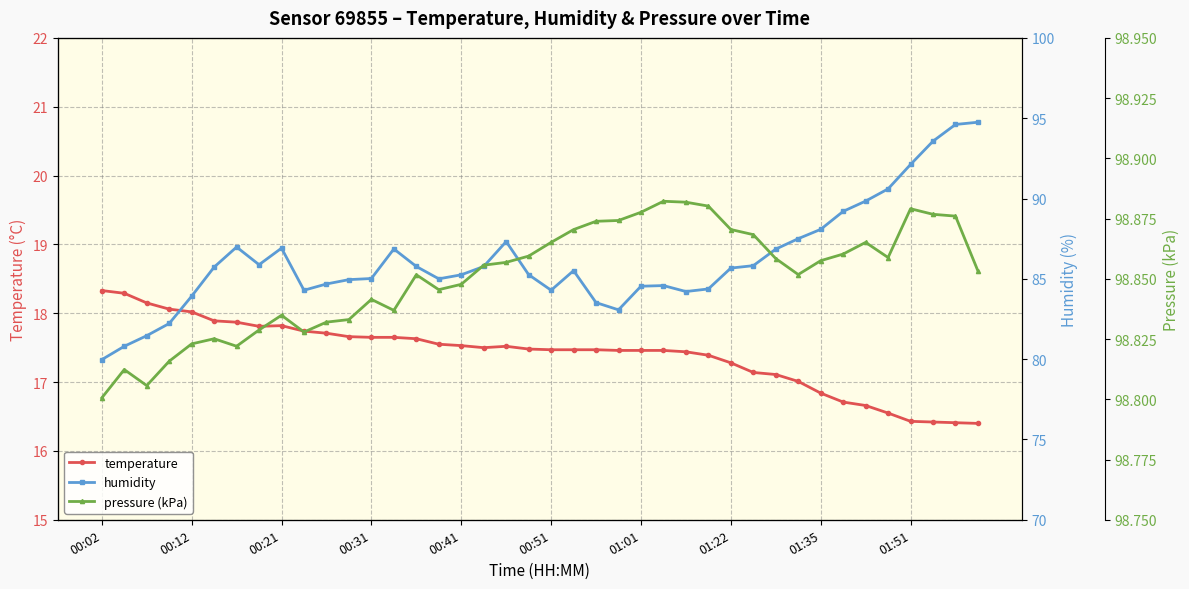

True or false: temperature and pressure (kPa) cross at least once.

False